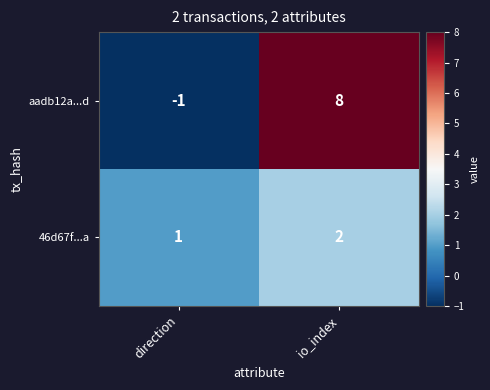

Which series has the largest total across all categories?

aadb12a...d